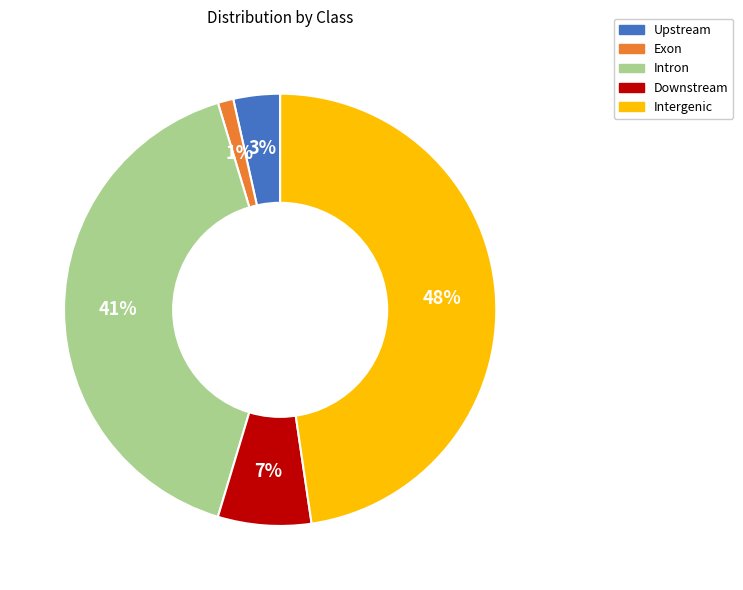

To the nearest percent, what portion does Exon represent?

1%